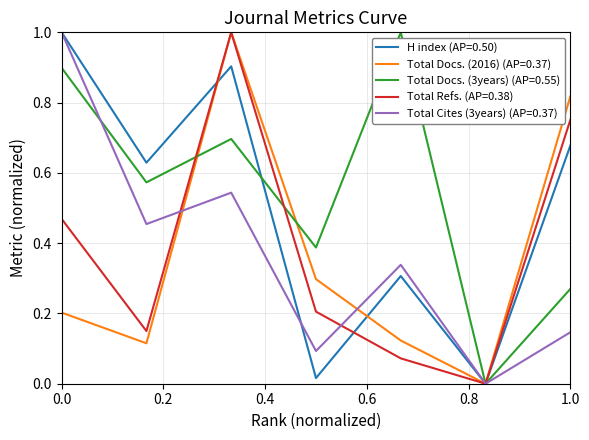

True or false: Total Docs. (2016) (AP=0.37) has a value of 0.2 at 1.0.

False